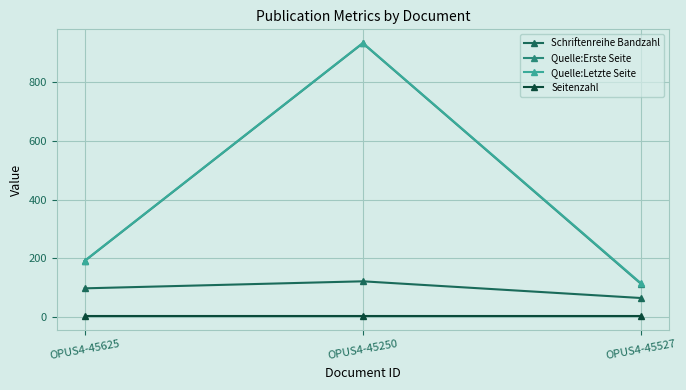

List the labels in order of Quelle:Erste Seite value, smallest first.

OPUS4-45527, OPUS4-45625, OPUS4-45250